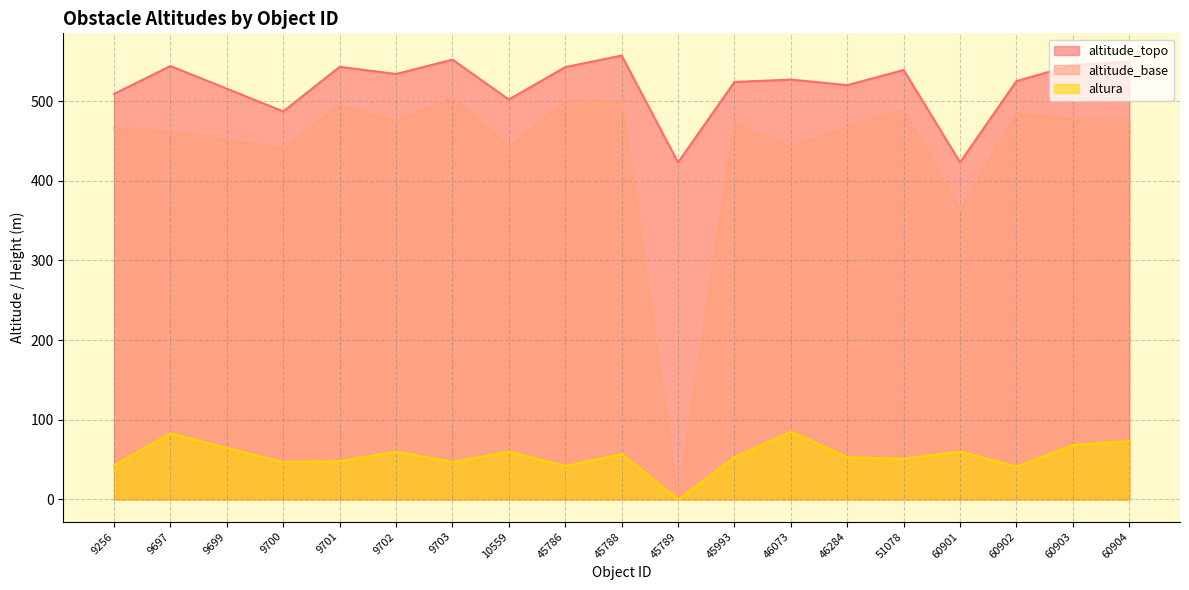

At how many categories does at least one series exceed 291?

19